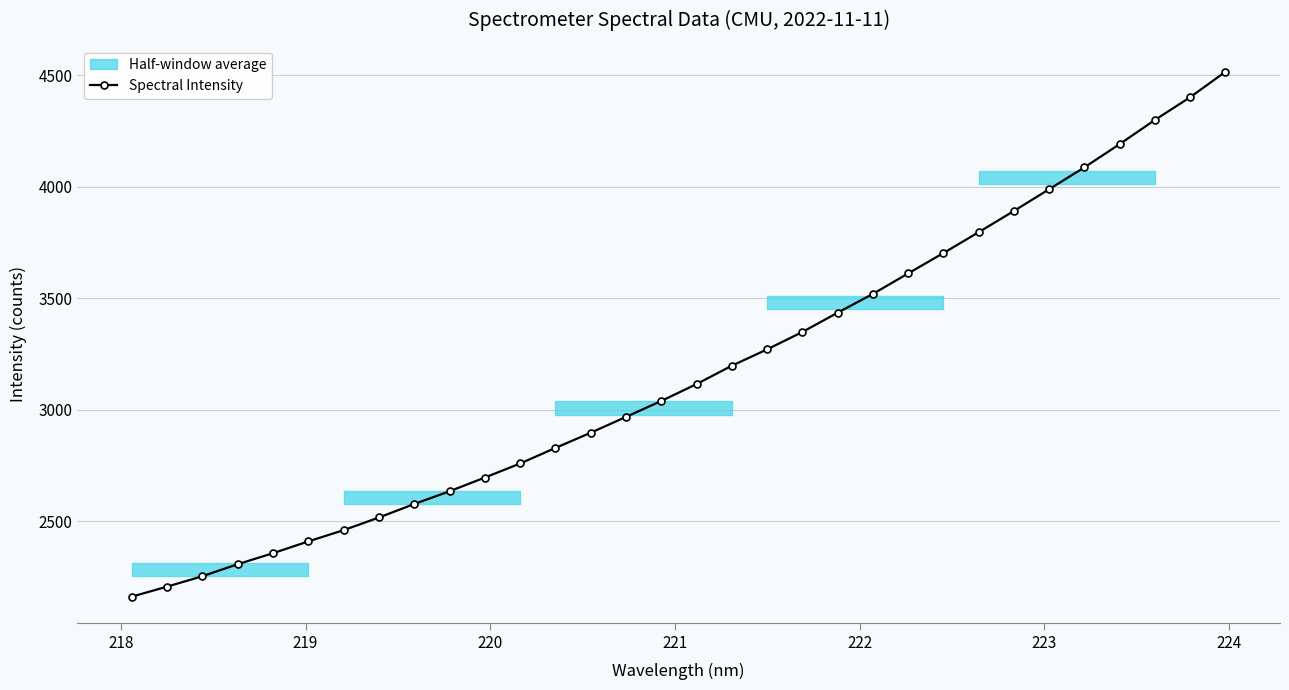

What is the highest value of the Spectral Intensity series?

4515.5